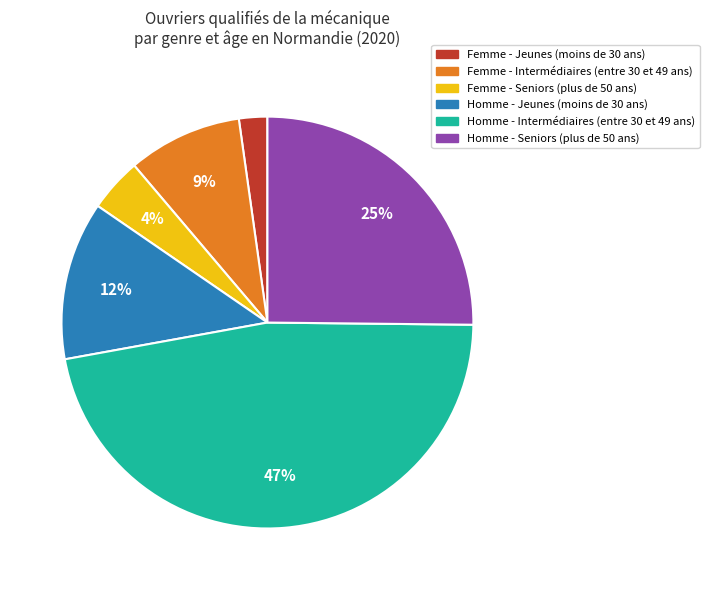

Does any single category account for the majority?

No